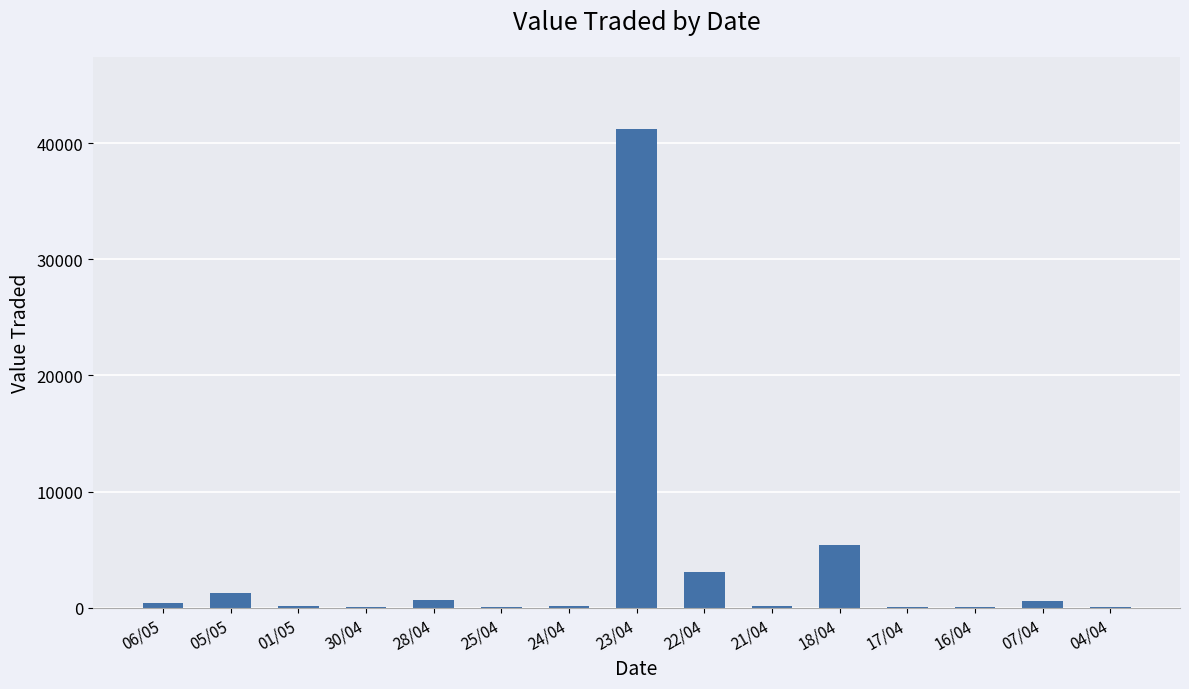

Read the value at 28/04, to the nearest 10.

720